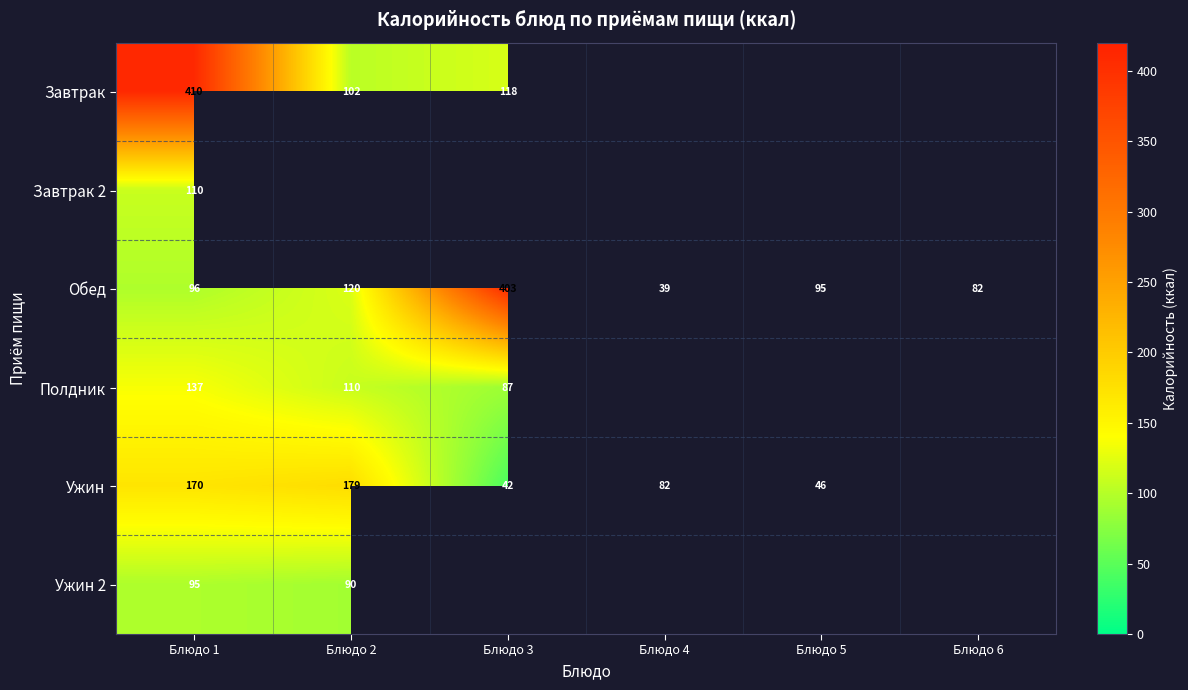

True or false: Ужин has a value of 170.0 at Блюдо 1.

True